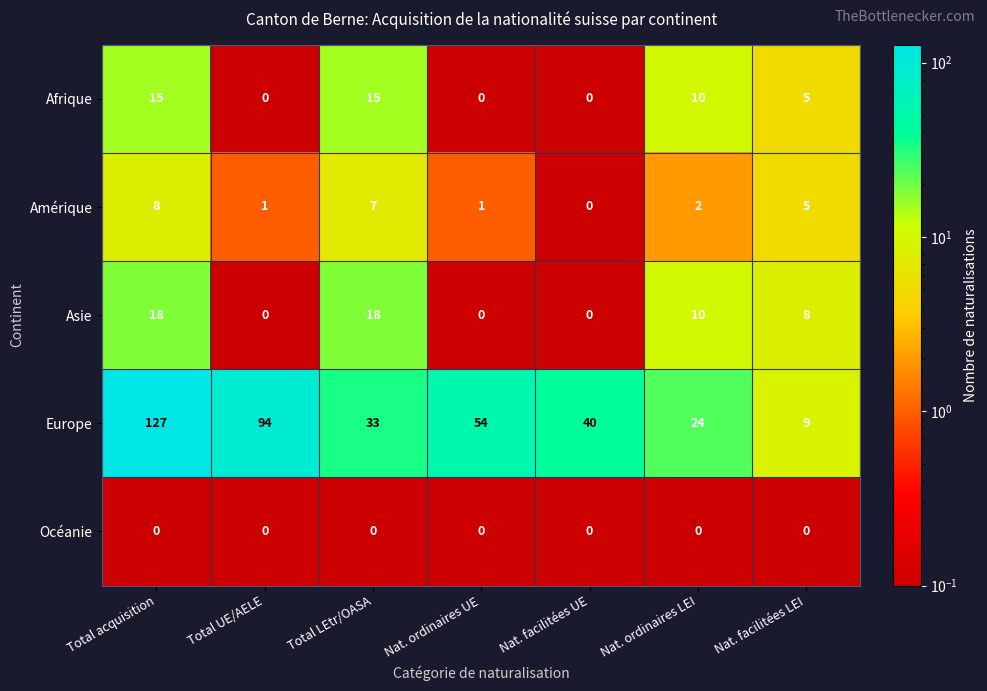

Which series changed the most between Total UE/AELE and Nat. ordinaires LEI?

Europe